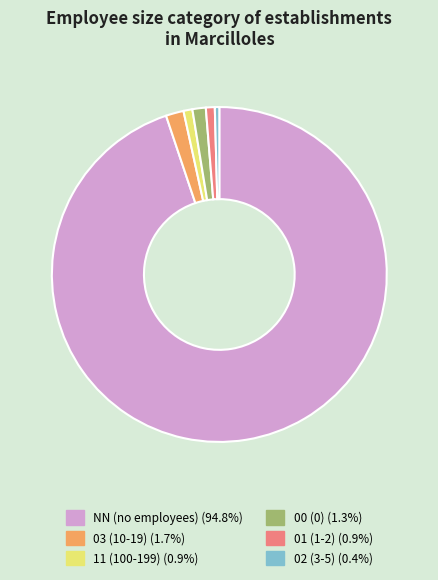

Count the number of slices in the pie.

6